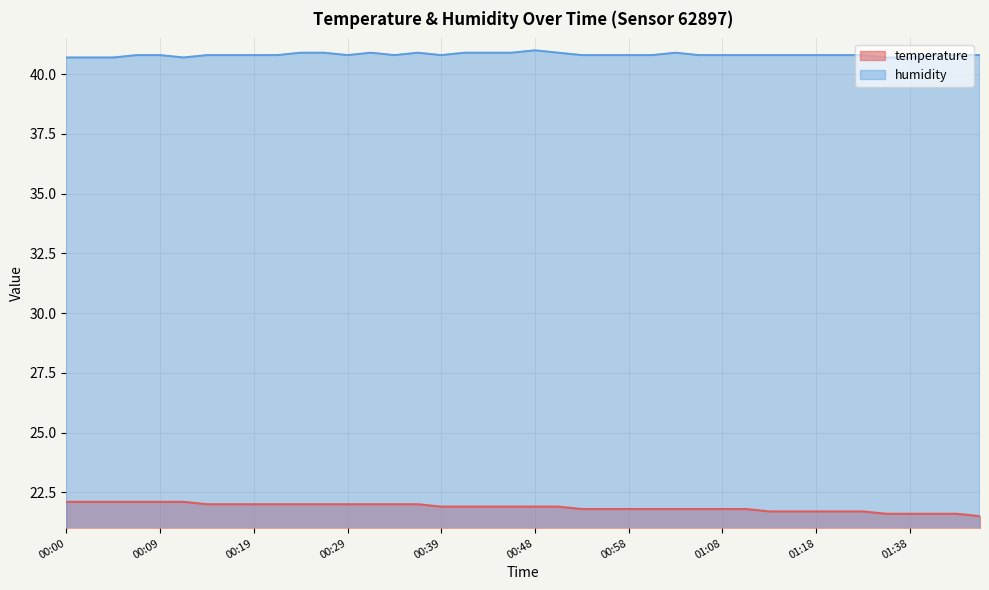

What is the sum of all humidity values?

1632.5